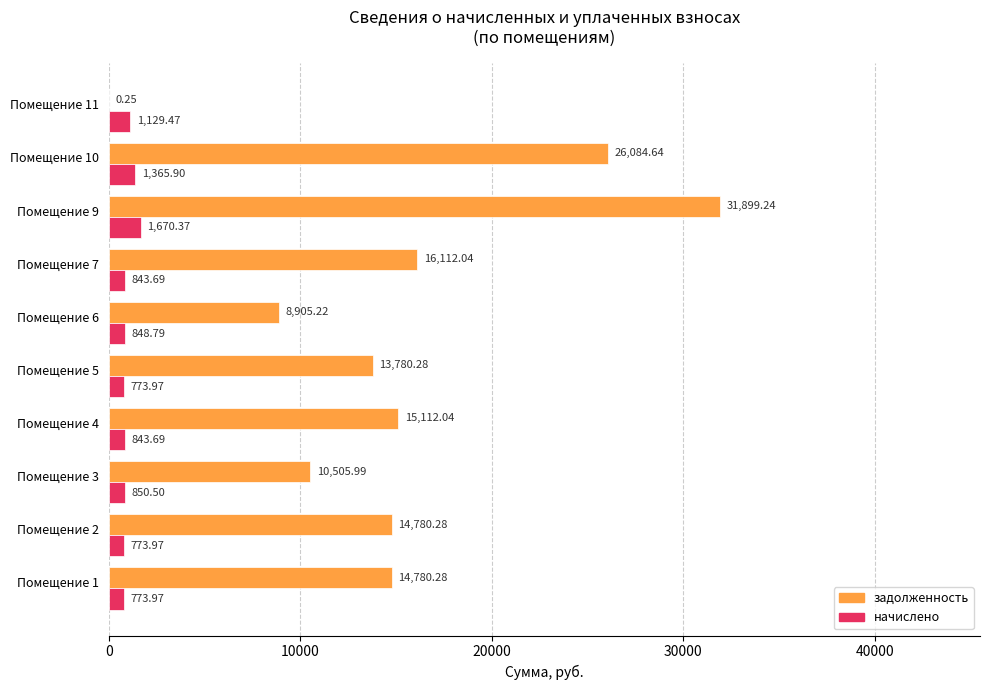

Is the value of задолженность at Помещение 3 greater than the value of начислено at Помещение 9?

Yes